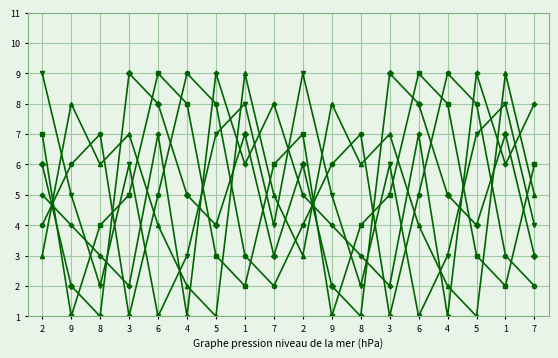

Count the number of data series in this chart.

6